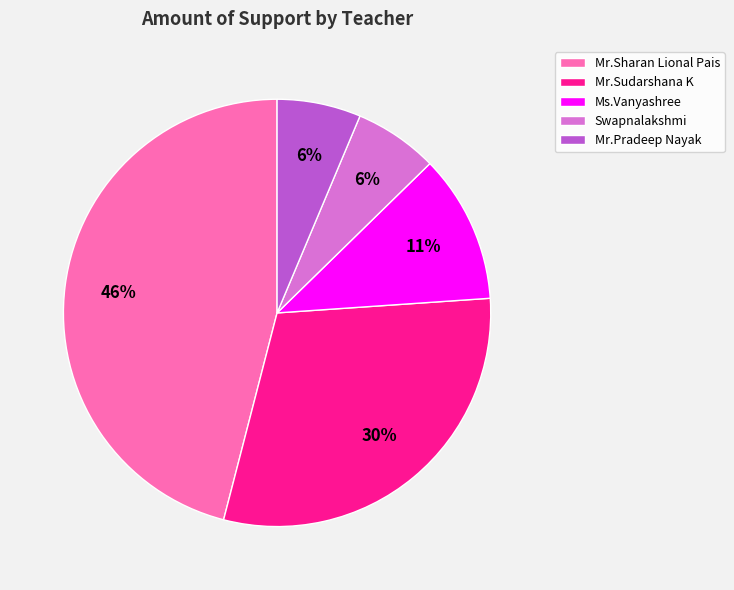

To the nearest percent, what is the average slice percentage?

20%